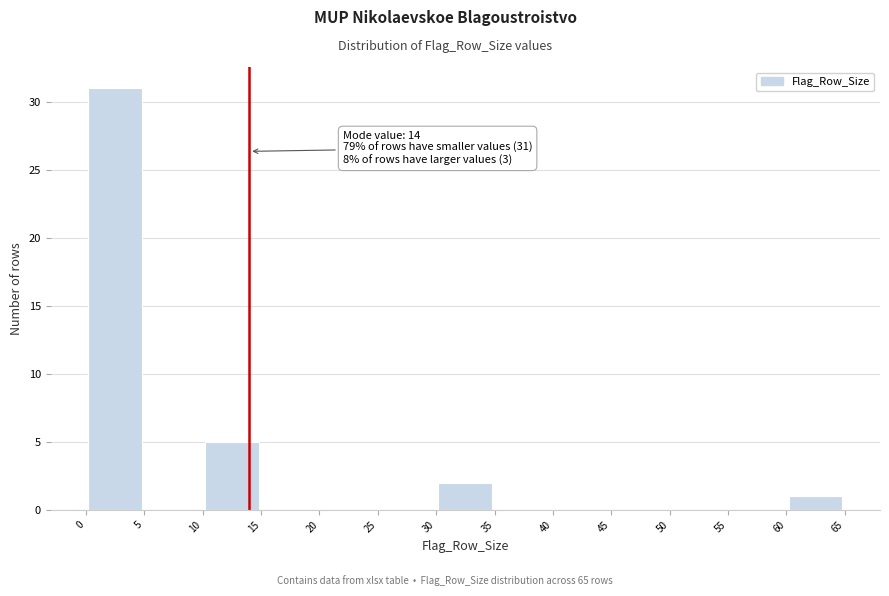

Which range on the x-axis has the tallest bar?

0 to 5